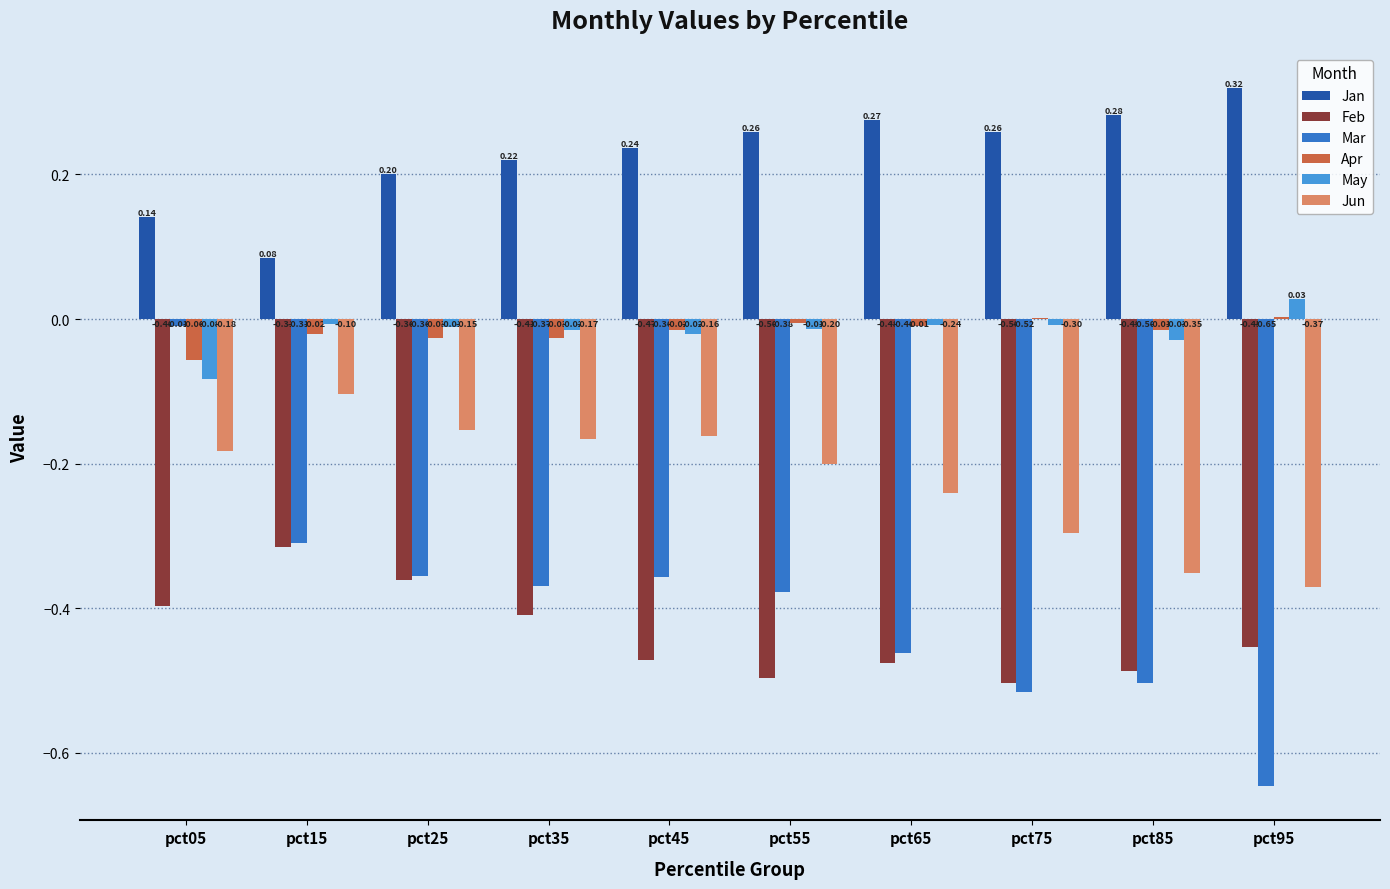

Which series changed the most between pct65 and pct95?

Mar